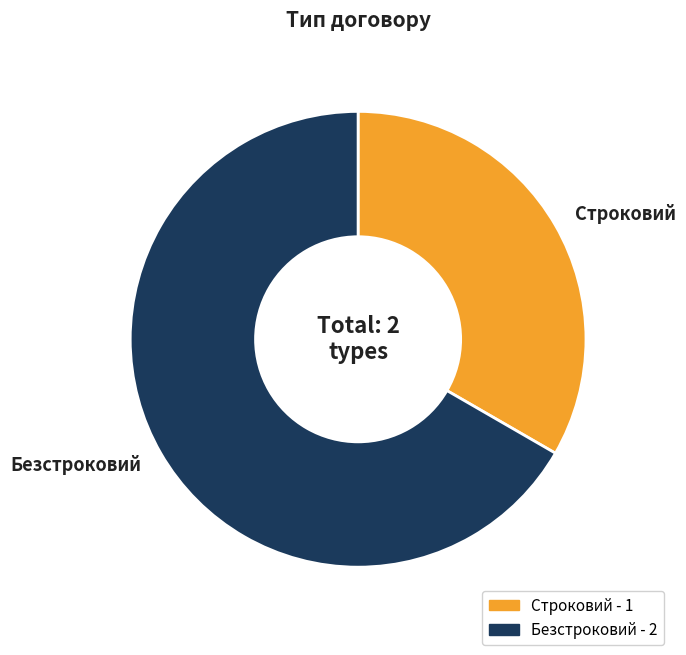

Do Строковий - 1 and Безстроковий - 2 together represent more than half of the pie?

Yes